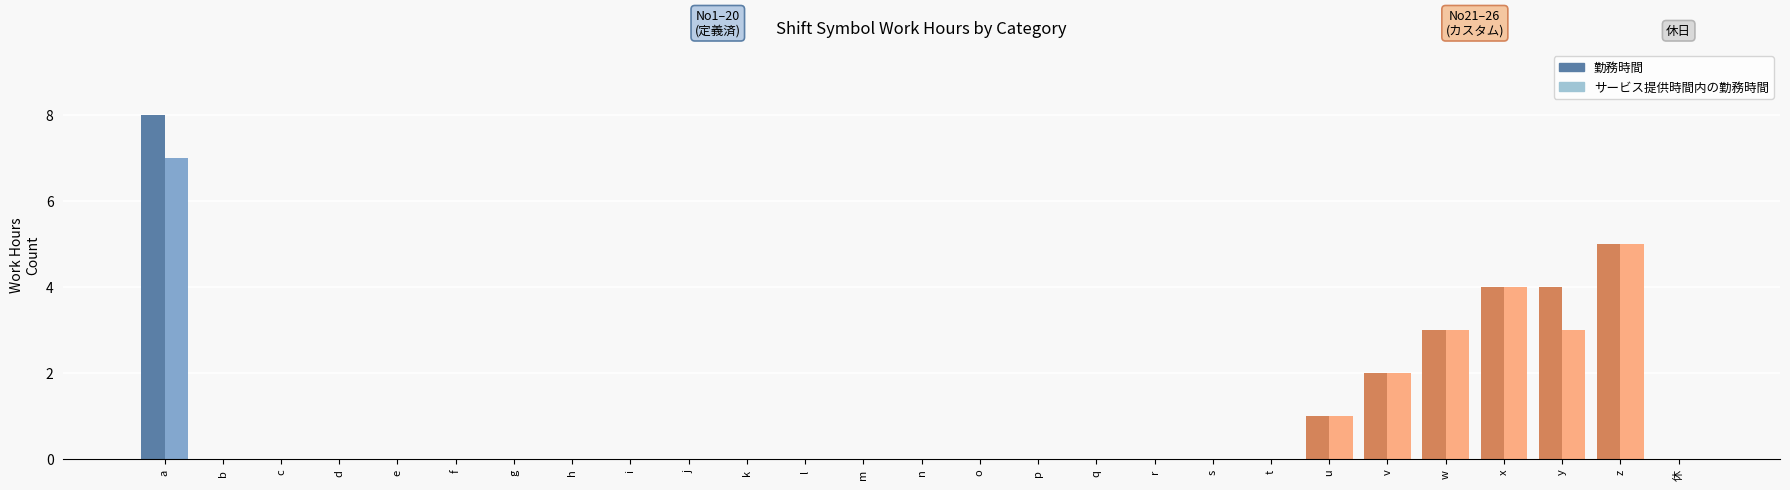

What is the label of the 25th bar from the right?

c